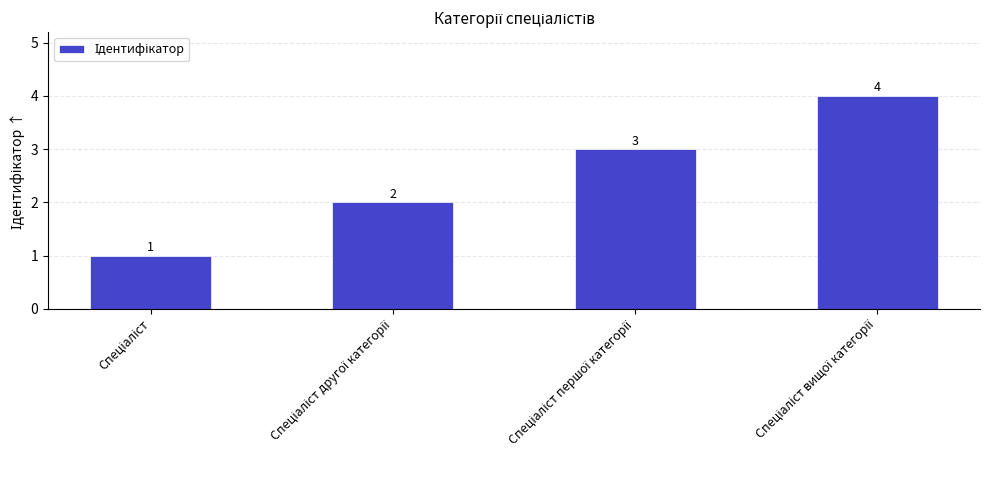

What is the value of the 3rd bar from the left?

3